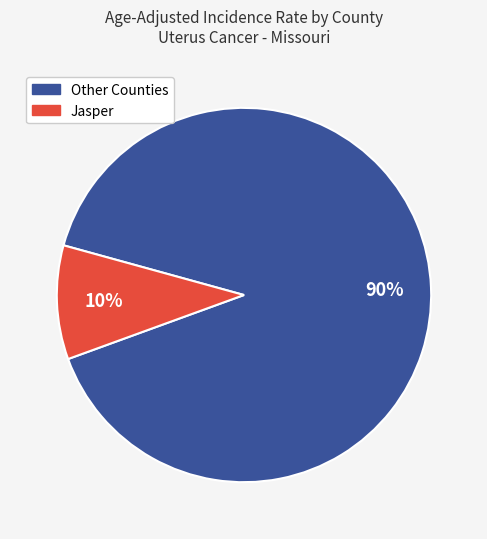

To the nearest percent, what is the difference between the largest and smallest slice percentages?

80%